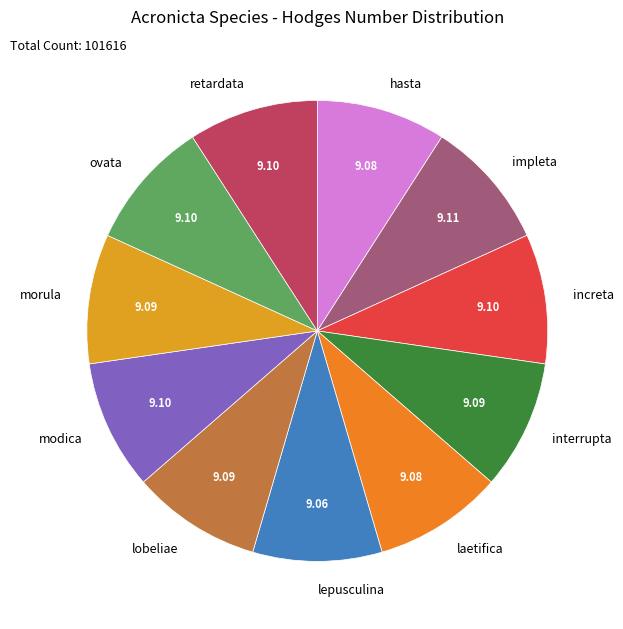

Do lobeliae and impleta together represent more than half of the pie?

No